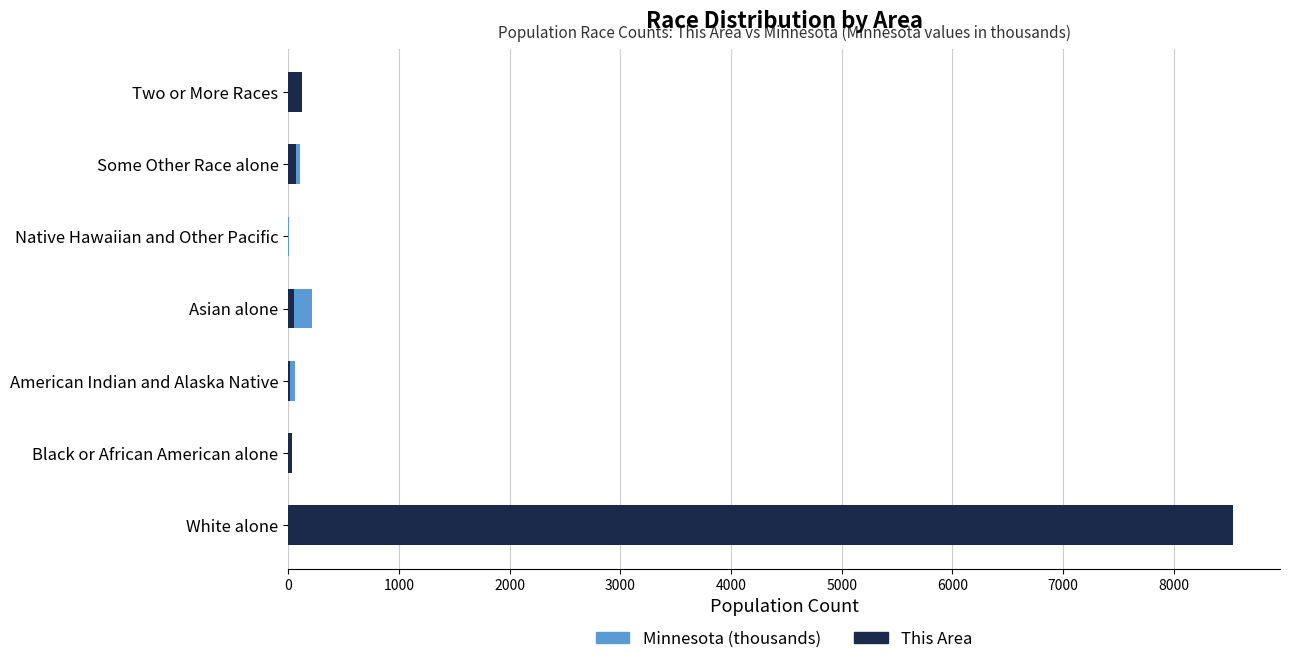

What is the value of the This Area bar at the 3rd from the left?

17.0